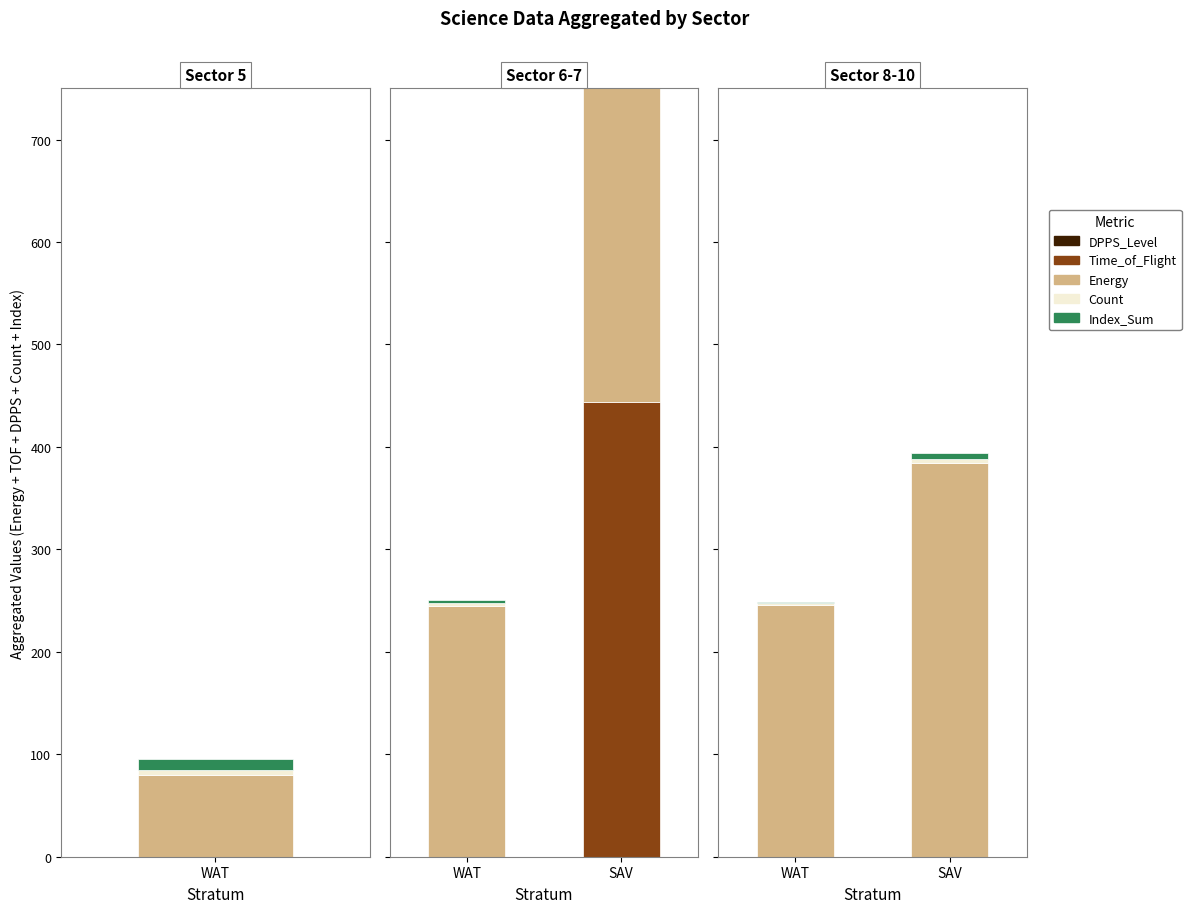

The Time_of_Flight series shows 0 at 1. True or false?

True